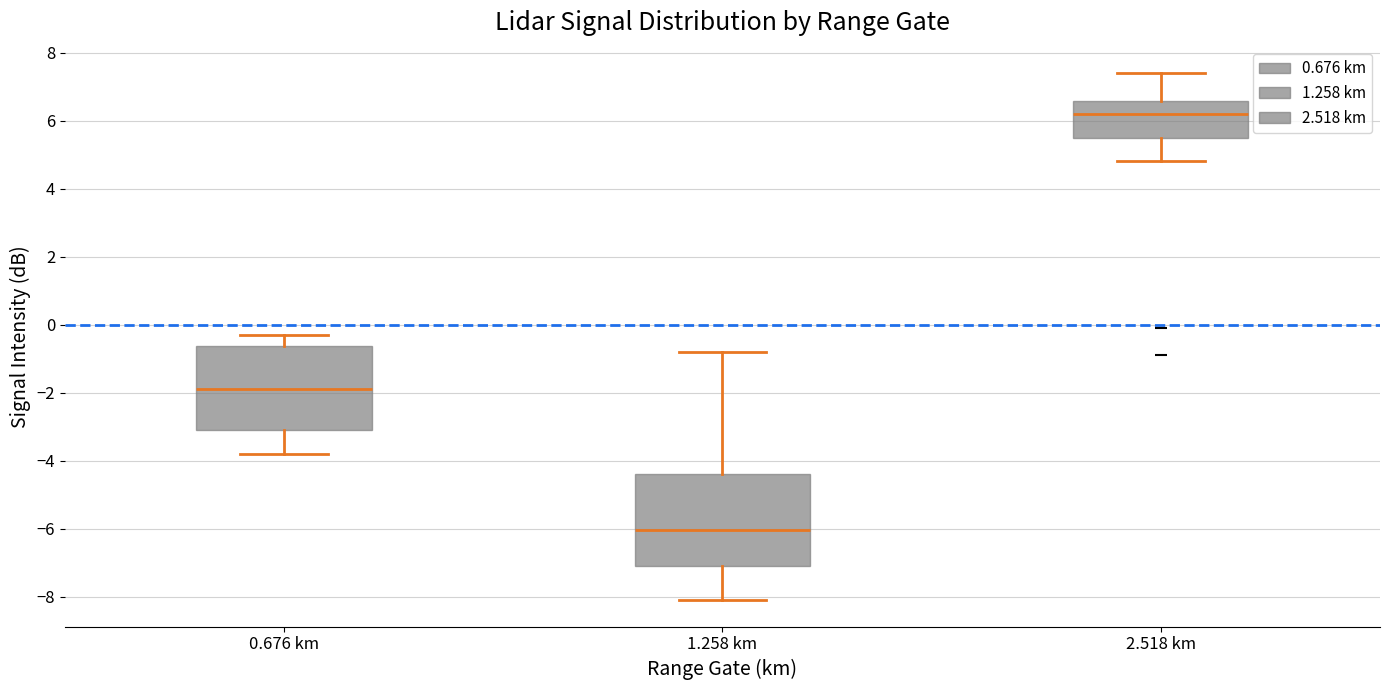

Which box has the lowest median line?

1.258 km